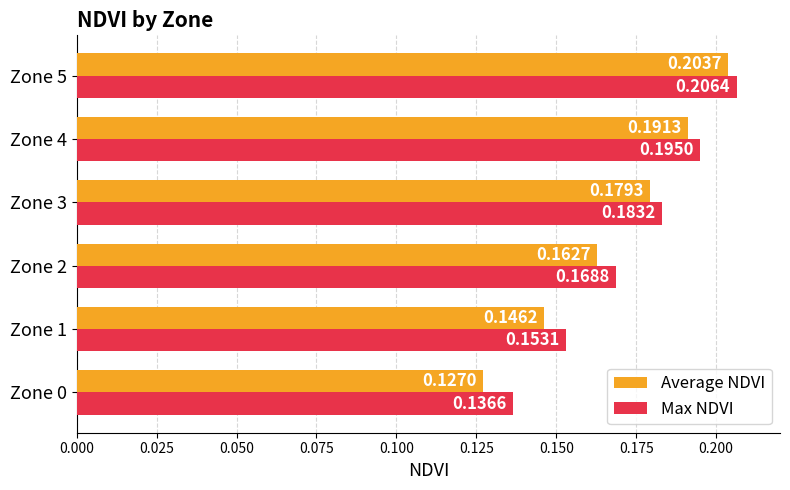

Rank the series at Zone 1 from highest to lowest value.

Max NDVI, Average NDVI